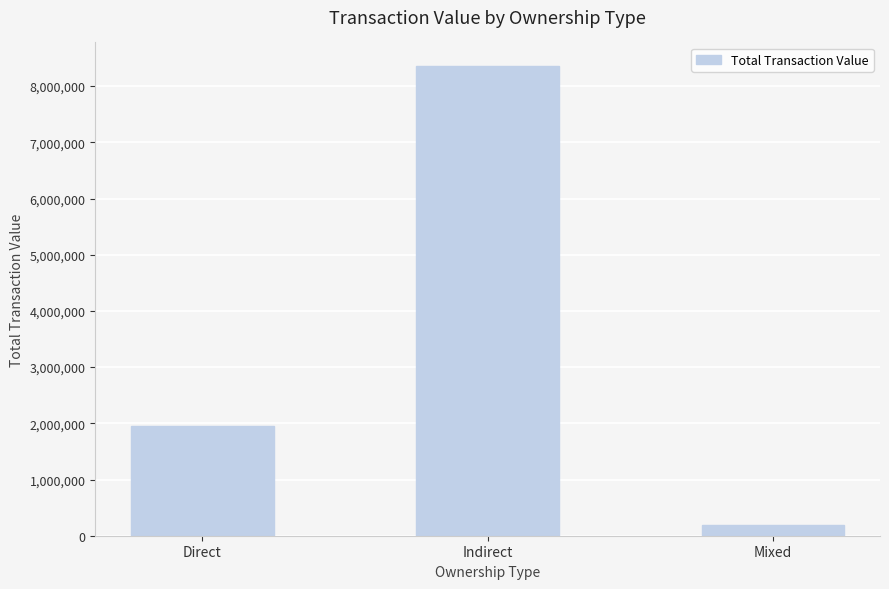

Are the bars grouped side by side (vs. stacked)?

No